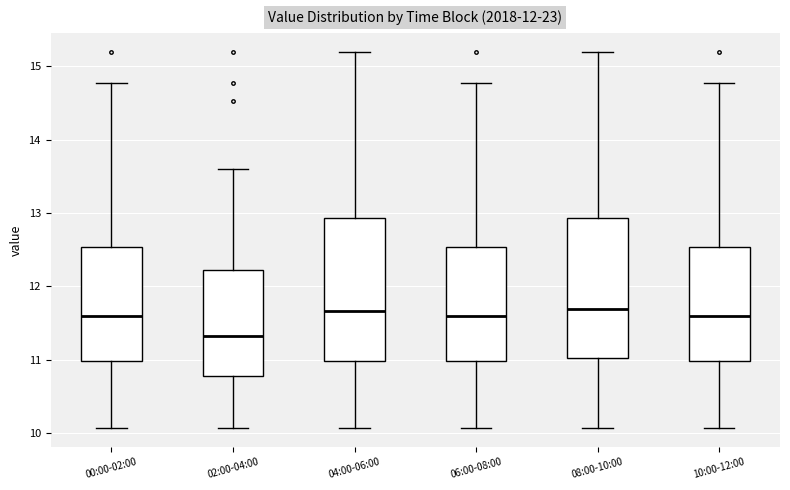

Reading left to right, transcribe this box plot: for each box, give where its median line is, the range the box spans, and where its two whiskers end, as read against the y-axis. The values are not printed on the chart, so give them approximately, as read against the axis.

00:00-02:00: median 11.6, box 11.0 to 12.5, whiskers 10.1 to 14.8
02:00-04:00: median 11.3, box 10.8 to 12.2, whiskers 10.1 to 13.6
04:00-06:00: median 11.7, box 11.0 to 12.9, whiskers 10.1 to 15.2
06:00-08:00: median 11.6, box 11.0 to 12.5, whiskers 10.1 to 14.8
08:00-10:00: median 11.7, box 11.0 to 12.9, whiskers 10.1 to 15.2
10:00-12:00: median 11.6, box 11.0 to 12.5, whiskers 10.1 to 14.8